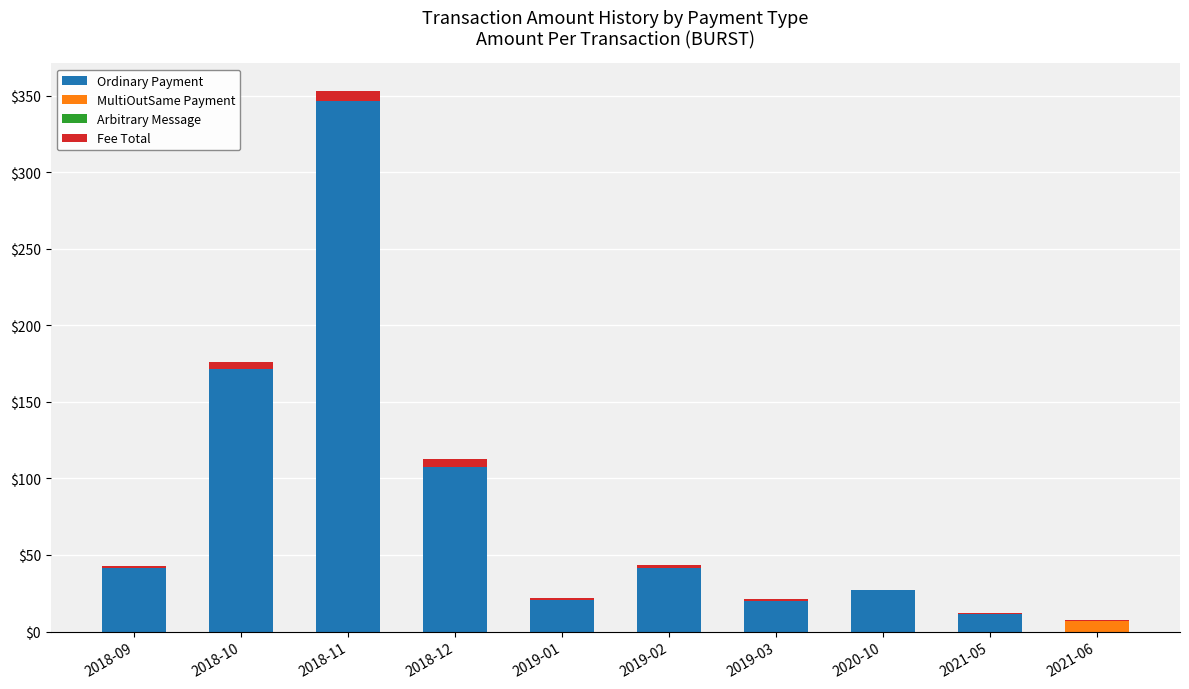

At which category is the sum across all series the highest?

2018-11